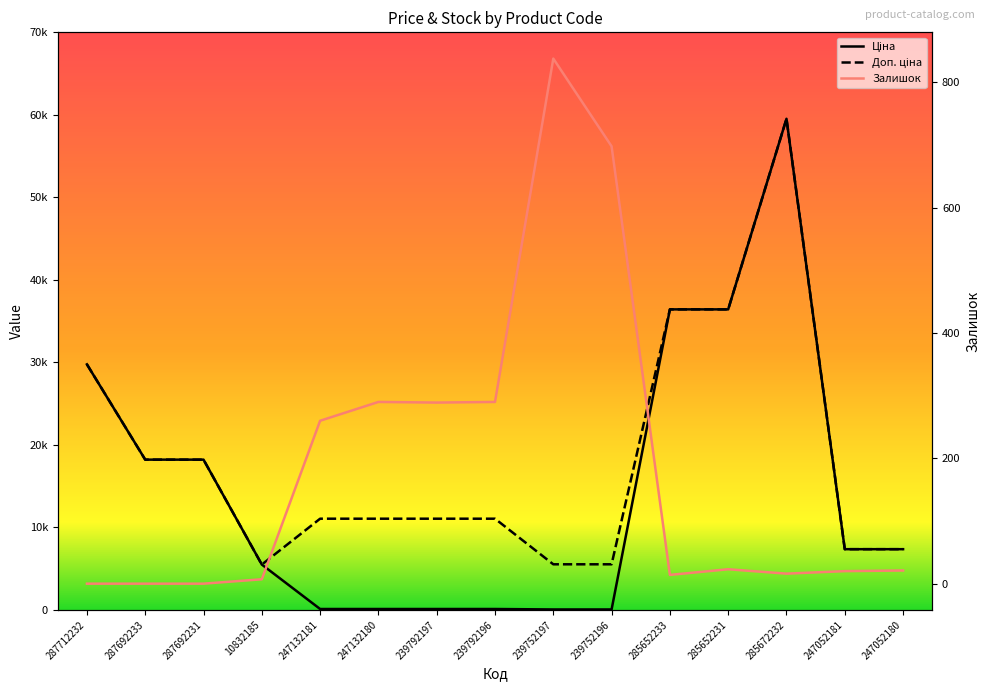

How many interior local peaks does the Ціна series have?

1